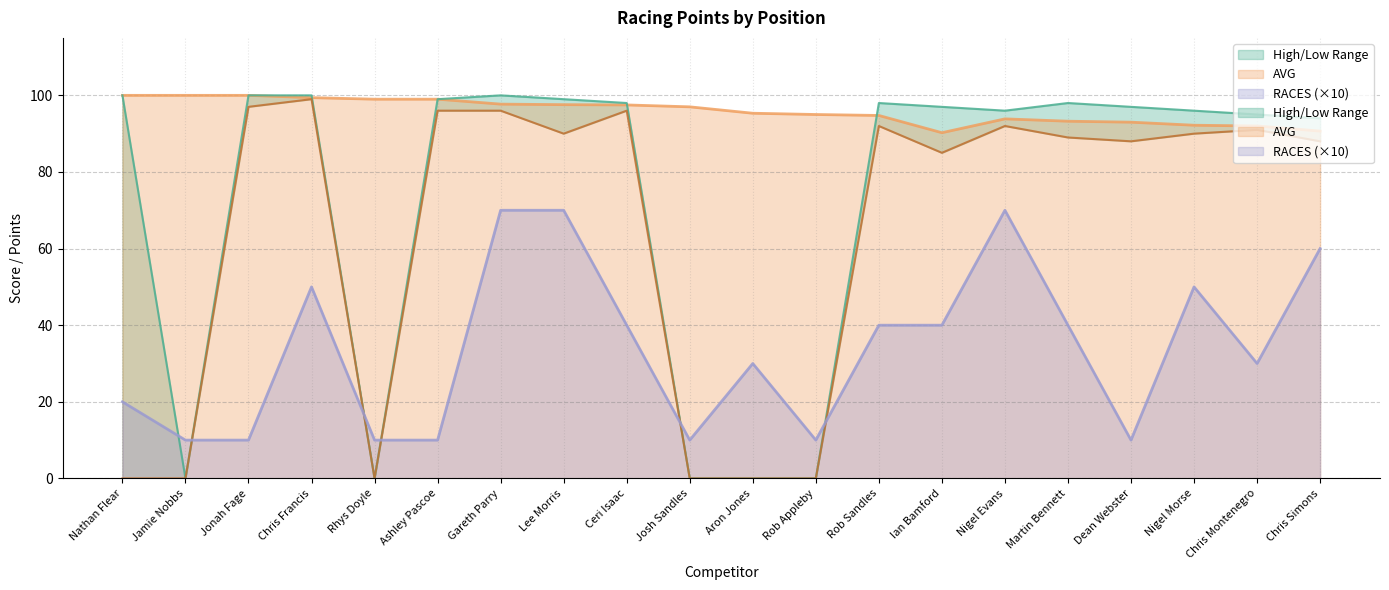

True or false: AVG has a value of 153.5 at Ceri Isaac.

False